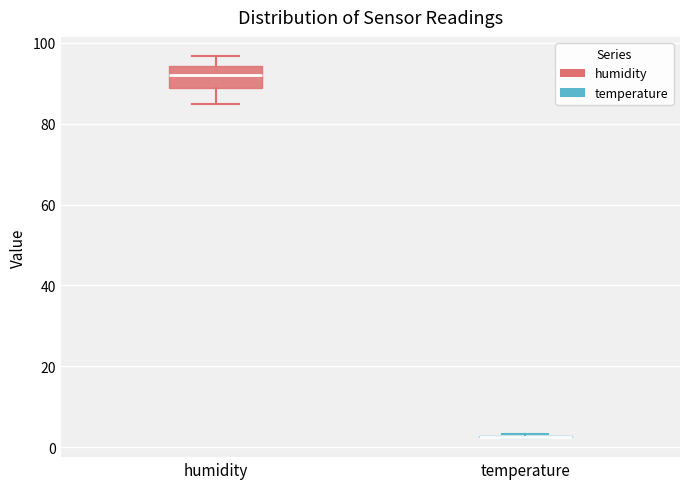

Reading left to right, read every box against the y-axis: the position of its median line, the range the box covers, and the ends of its whiskers. The values are not printed on the chart, so give them approximately, as read against the axis.

humidity: median 92, box 88 to 94, whiskers 84 to 96
temperature: box collapsed to a line at 2, whiskers 2 to 4